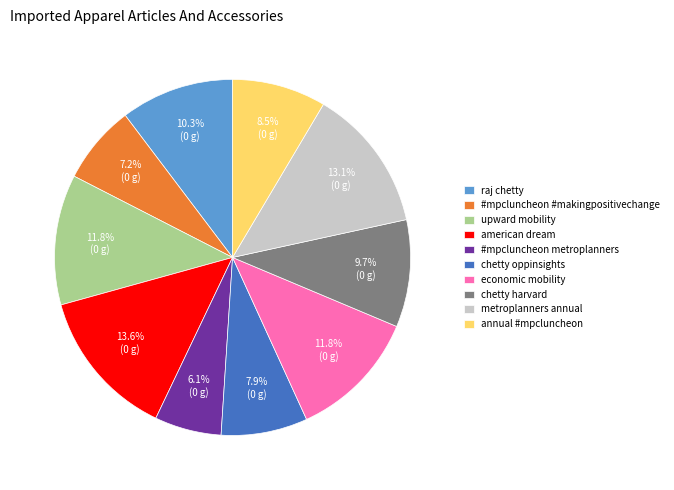

To the nearest percent, what is the difference between the chetty oppinsights and metroplanners annual slice percentages?

5%